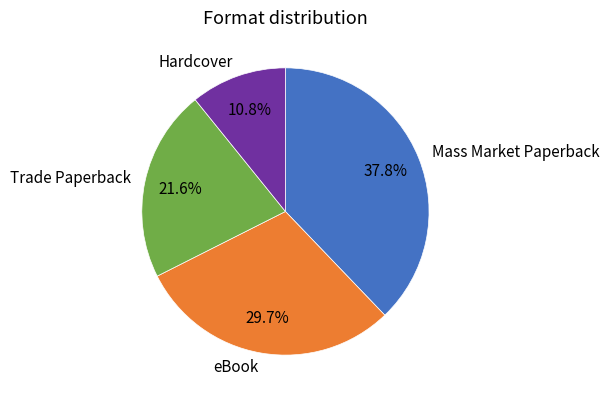

Rank the categories by value from highest to lowest.

Mass Market Paperback, eBook, Trade Paperback, Hardcover